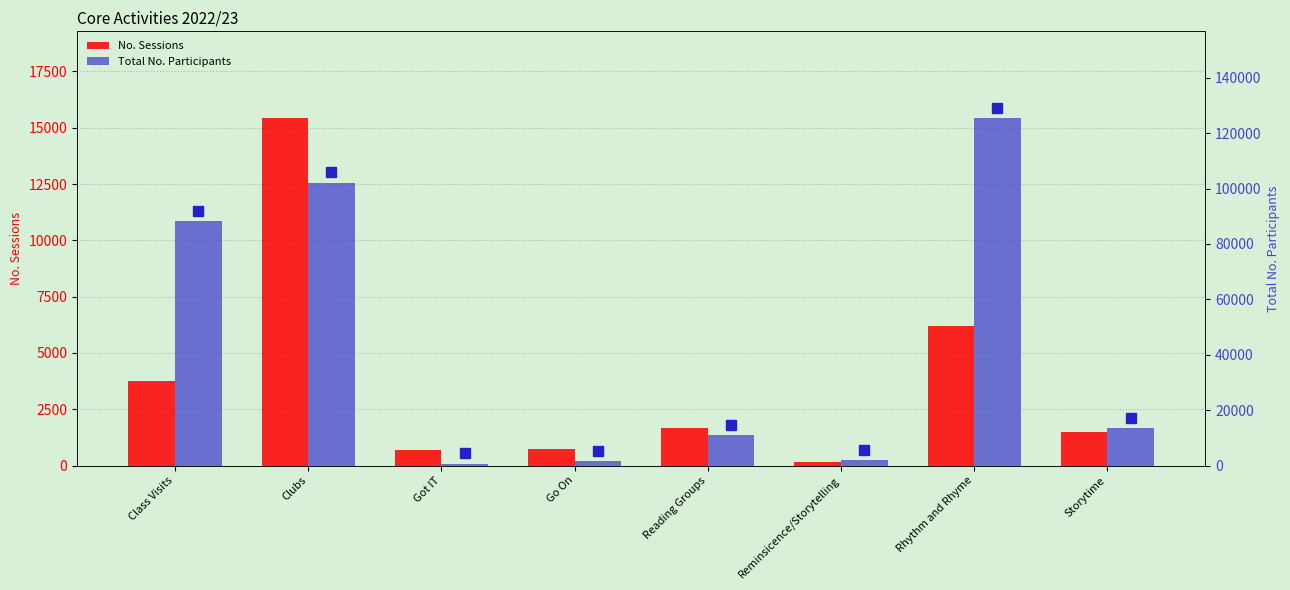

What is the total value across all series at Clubs?

117582